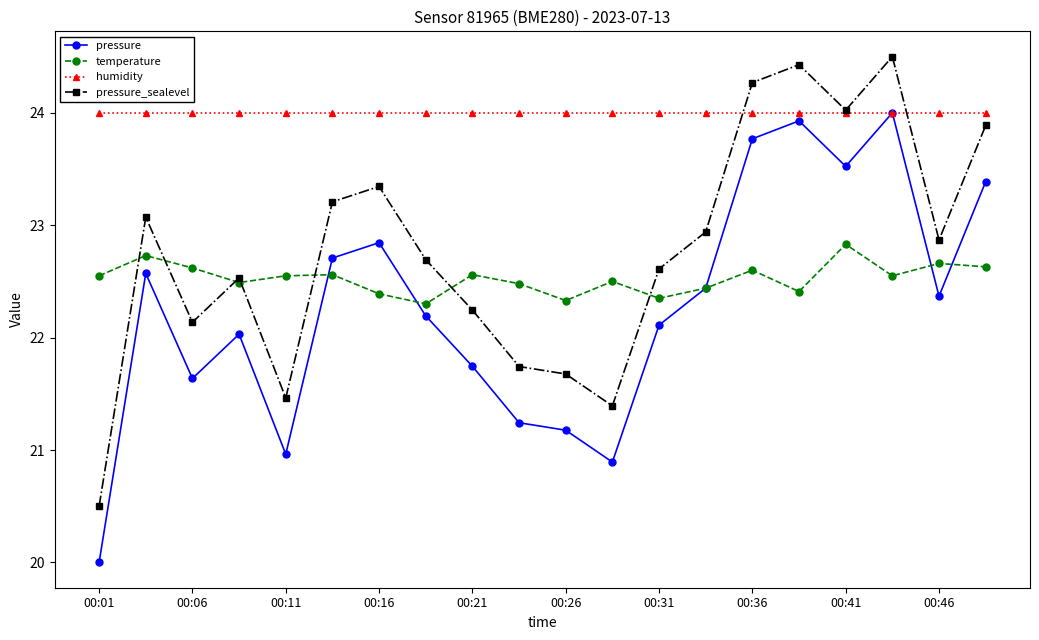

How many lines are shown in the chart?

4